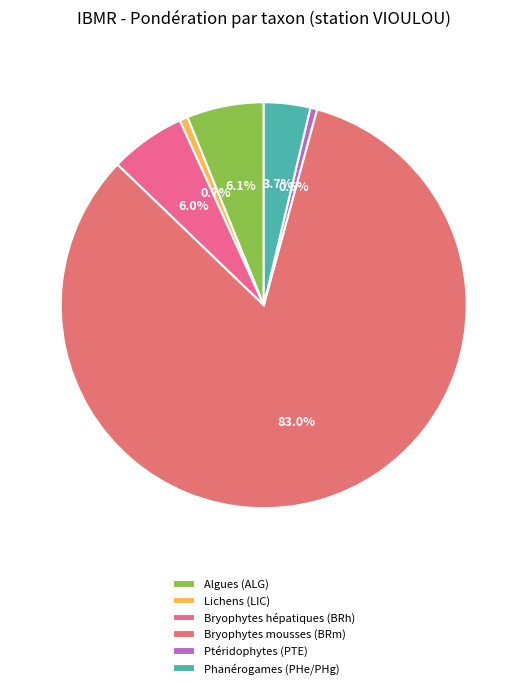

How many slices are in this pie chart?

6